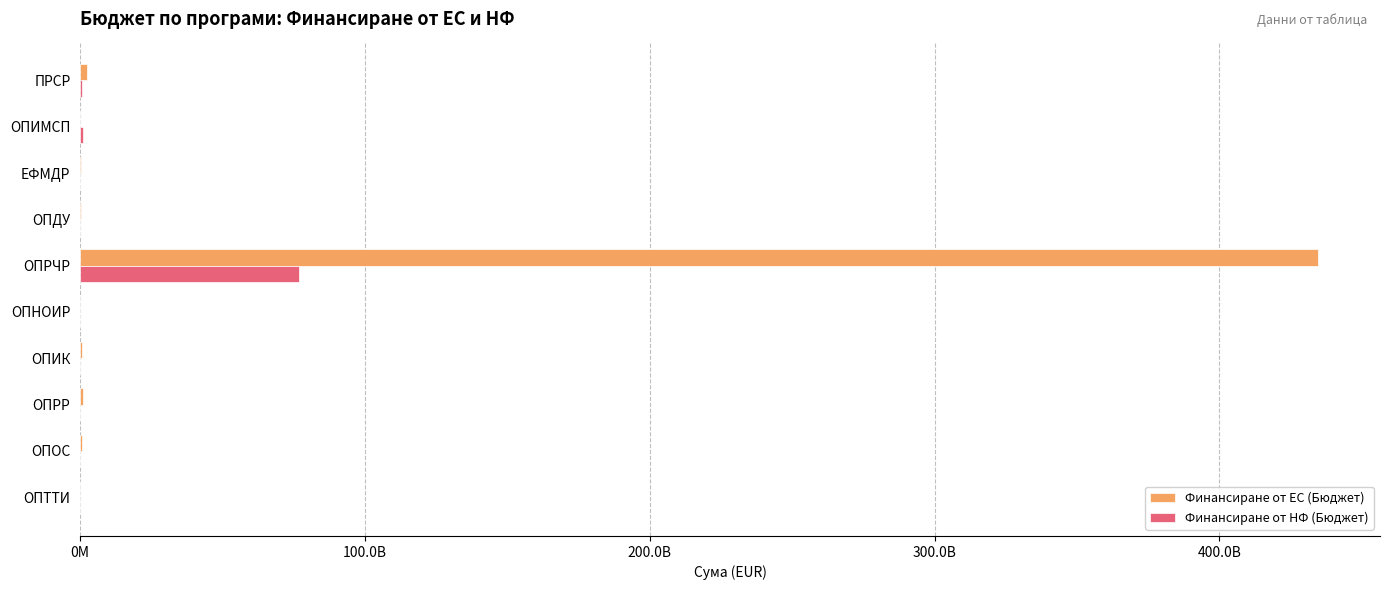

What are all the series names shown in the legend?

Финансиране от ЕС (Бюджет), Финансиране от НФ (Бюджет)